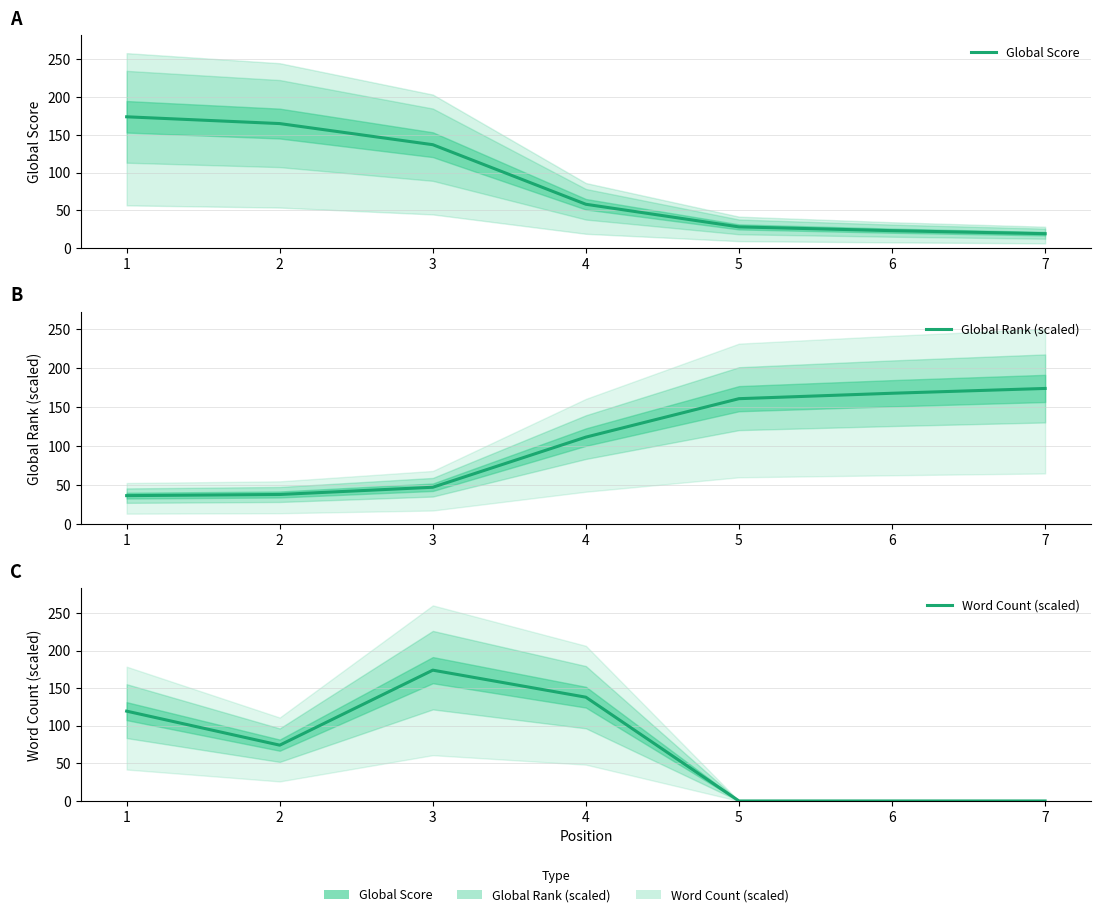

What is the value of the Word Count (scaled) point at the 3rd from the left?

174.0